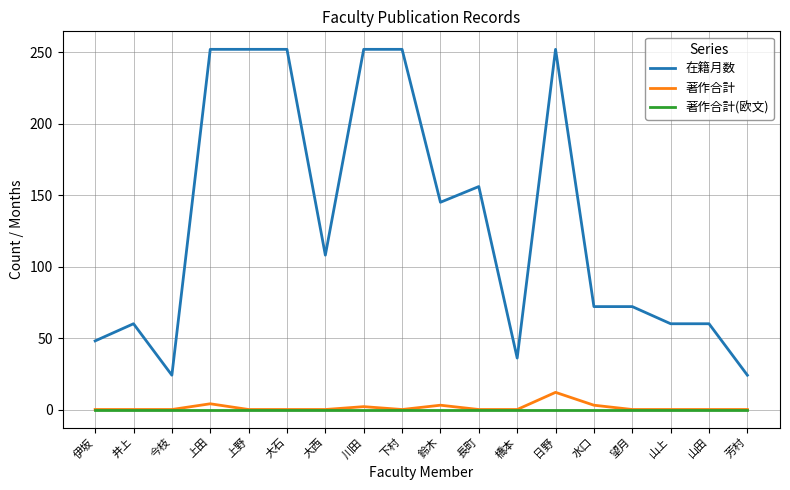

The 在籍月数 series shows 8 at 芳村. True or false?

False